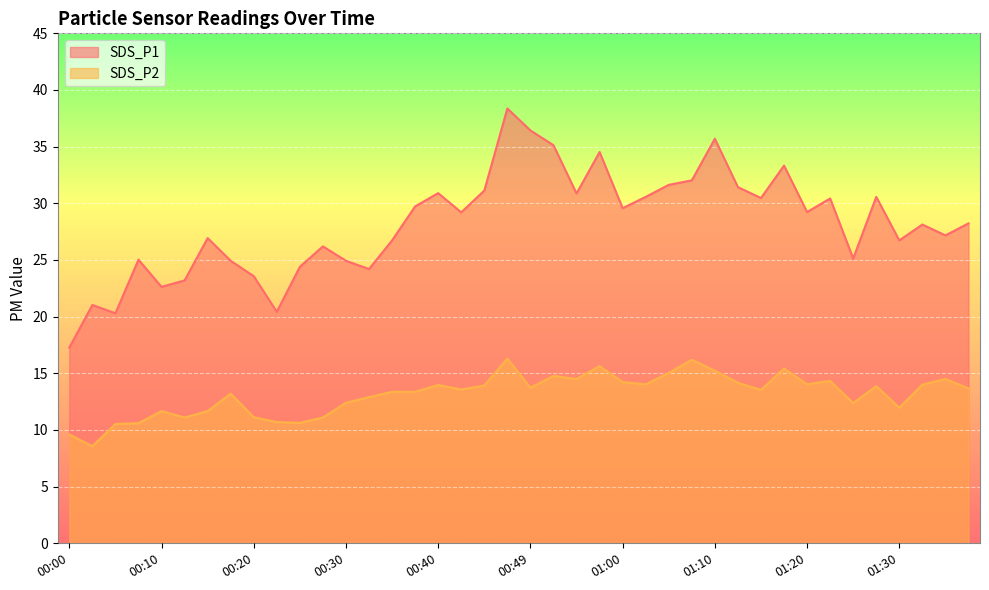

Which series changed the most between 01:07 and 01:23?

SDS_P2